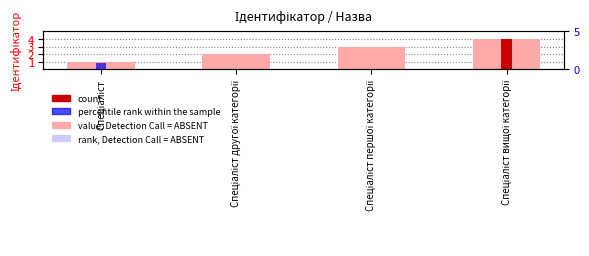

What is the minimum value shown in the chart?

1